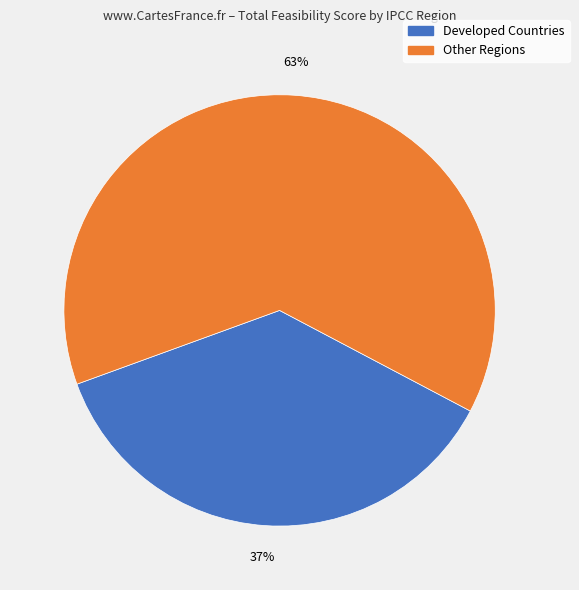

To the nearest percent, what is the average slice percentage?

50%